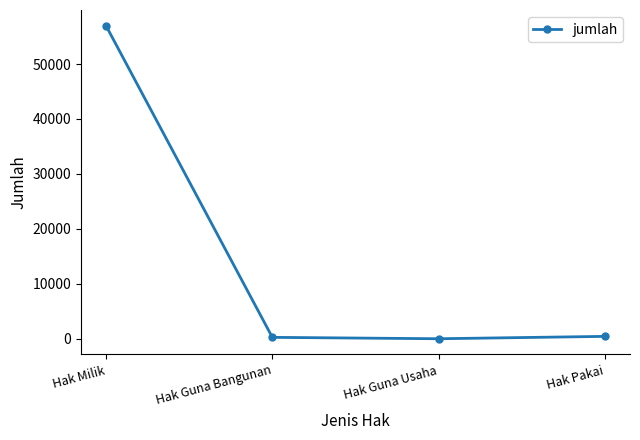

What is the average value?

14420